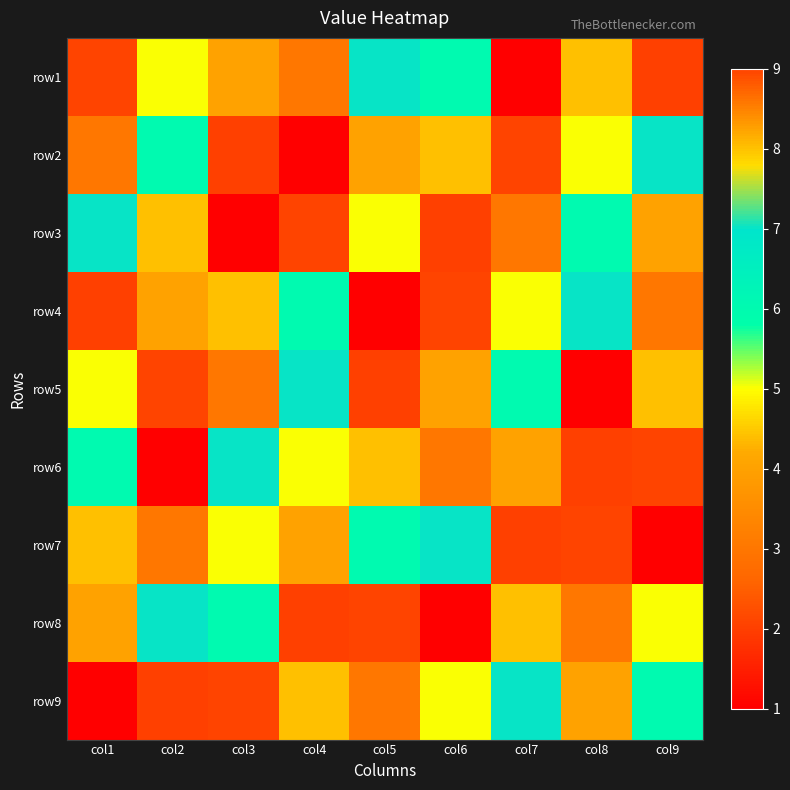

At how many categories does at least one series exceed 2?

9